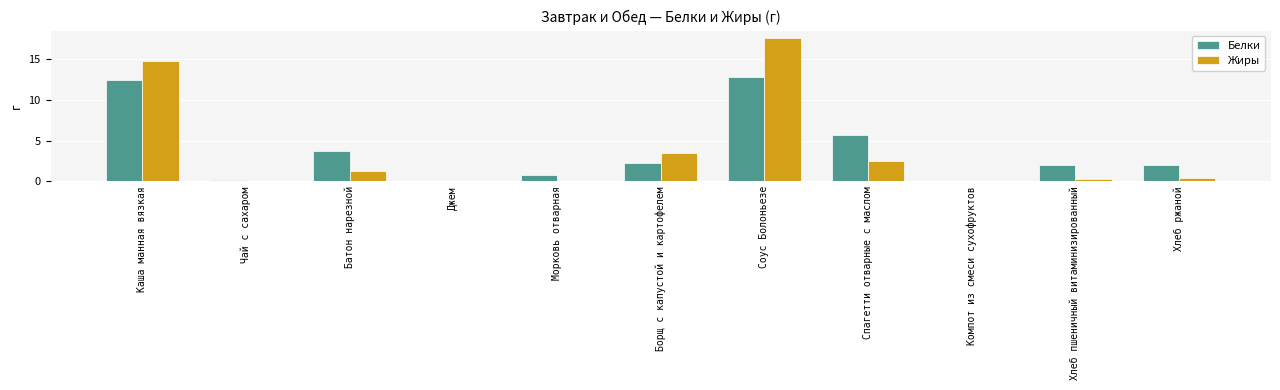

Which series changed the most between Джем and Борщ с капустой и картофелем?

Жиры